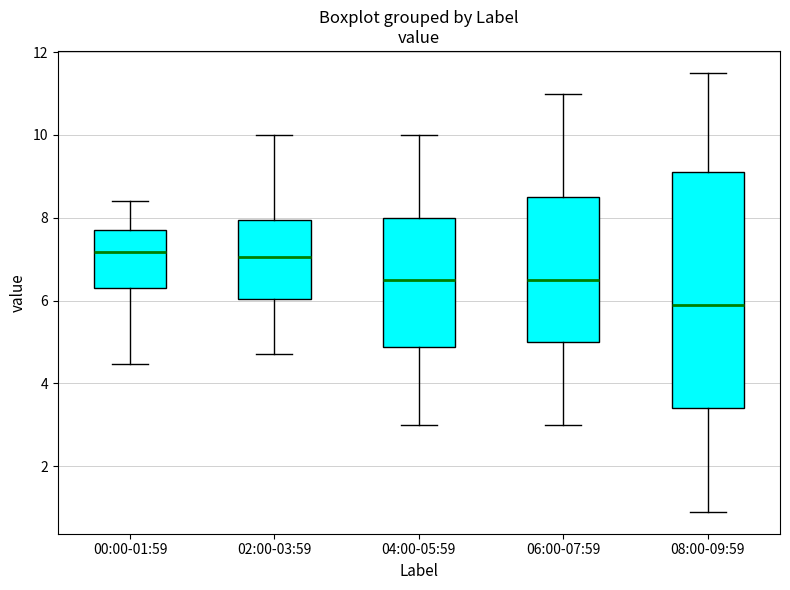

Comparing the boxes themselves (not the whiskers), which one is the tallest?

08:00-09:59